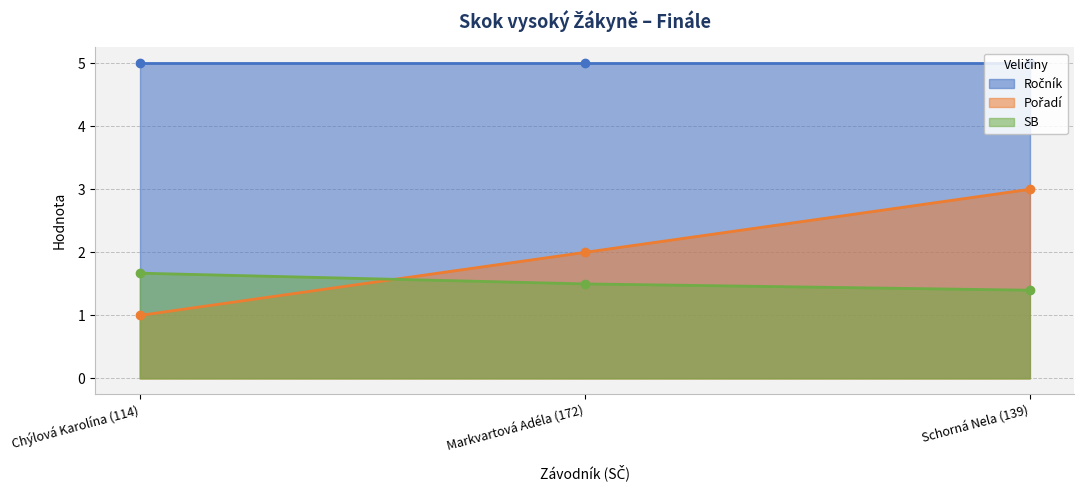

Which category has the lowest value in the SB series?

Schorná Nela (139)